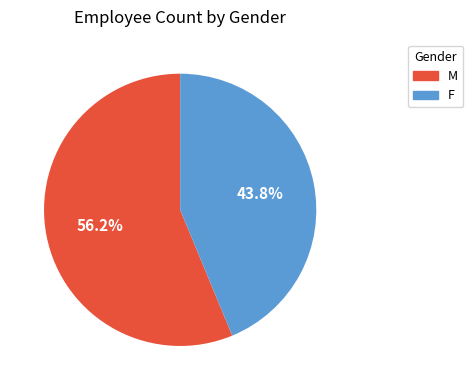

To the nearest percent, what portion does M represent?

56%